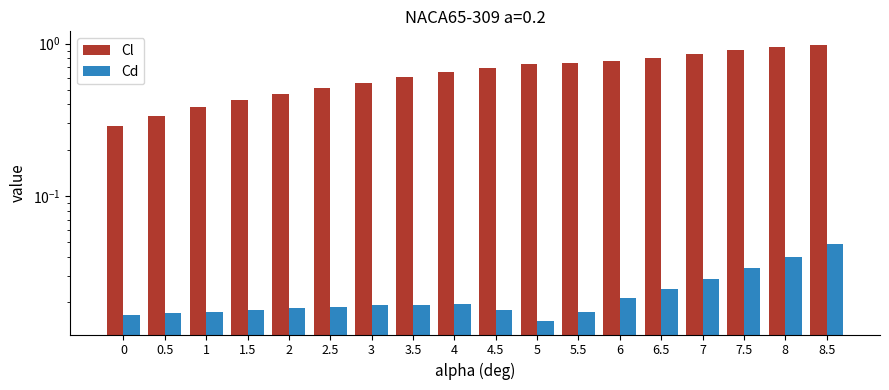

Which series changed the most between 4 and 4.5?

Cl